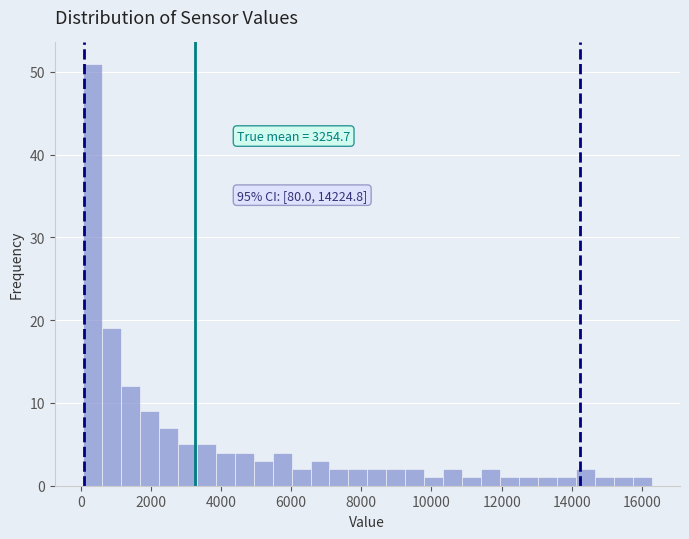

Read against the x-axis, roughly where is the centre of the tallest bar?

400